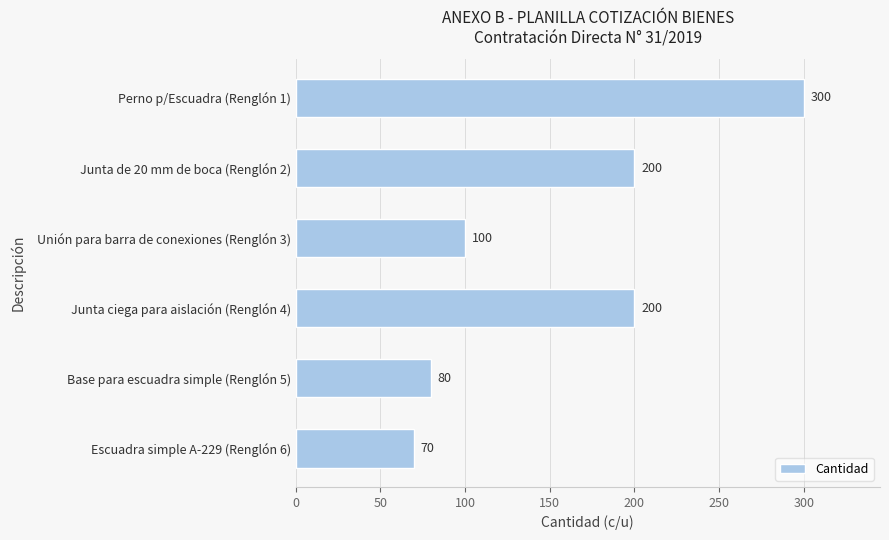

Which category has the lowest value across all series?

Escuadra simple A-229 (Renglón 6)